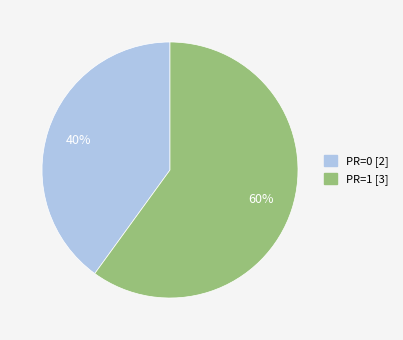

What is the ratio of the value at PR=1 [3] to the value at PR=0 [2]?

1.5